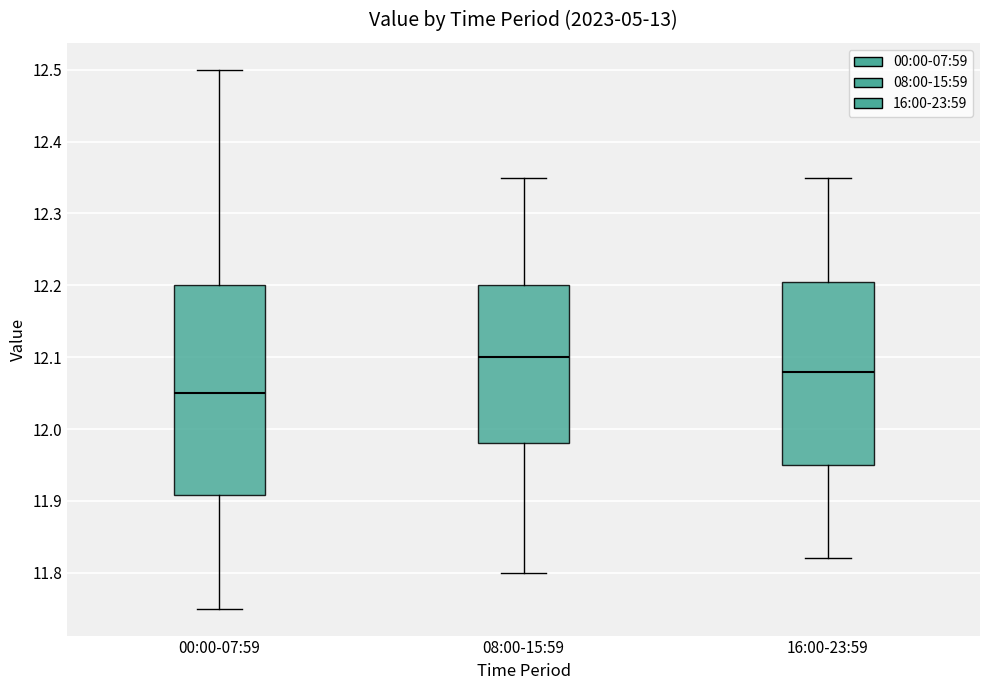

Which box is the tallest, from its lower edge to its upper edge?

00:00-07:59